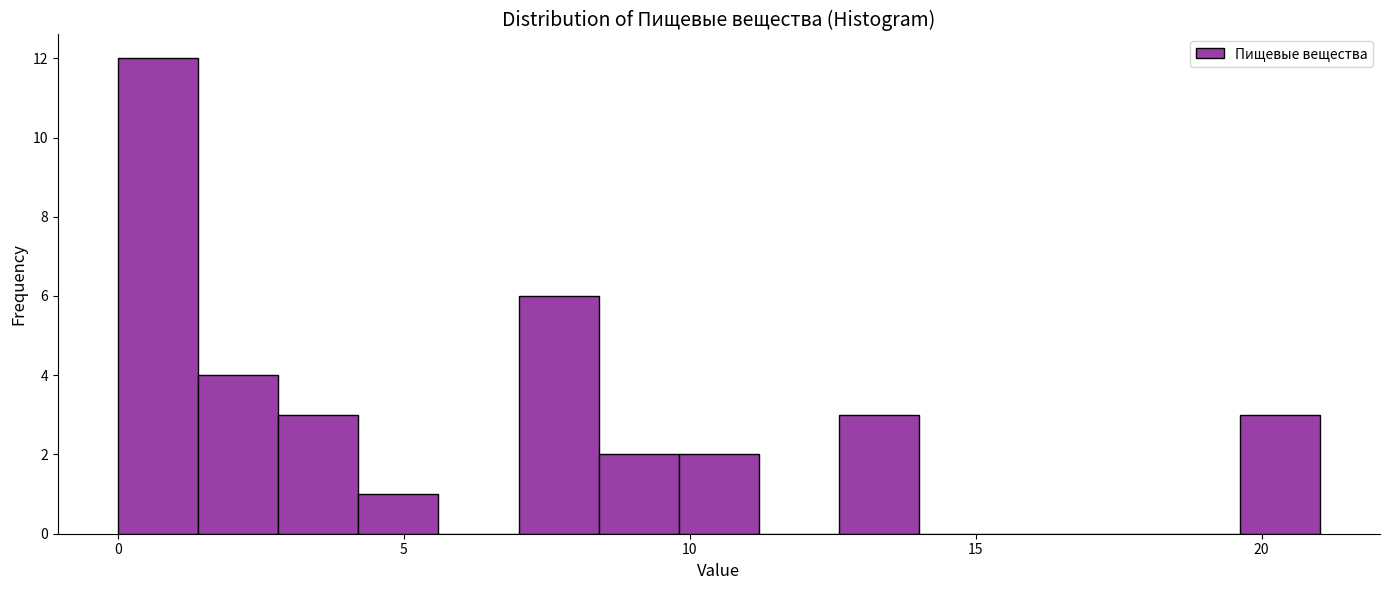

Around what value on the x-axis is the tallest bar? Give the approximate position of its centre, as read against the axis.

0.5